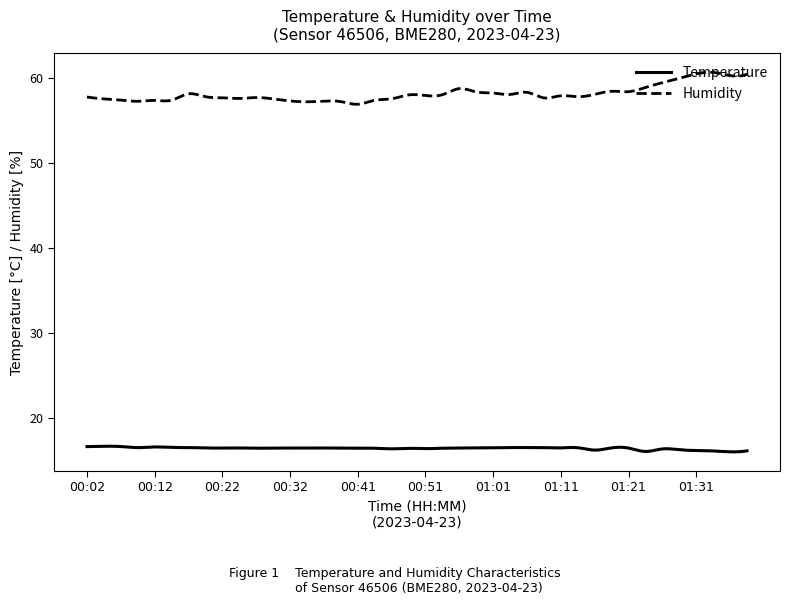

Which series has the largest range (max minus min)?

Humidity